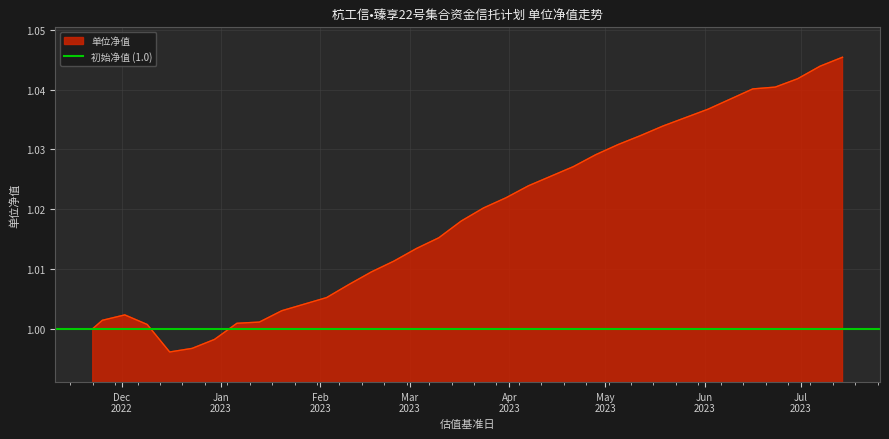

Between 2022-12-02 and 2023-03-10, which is larger?

2023-03-10